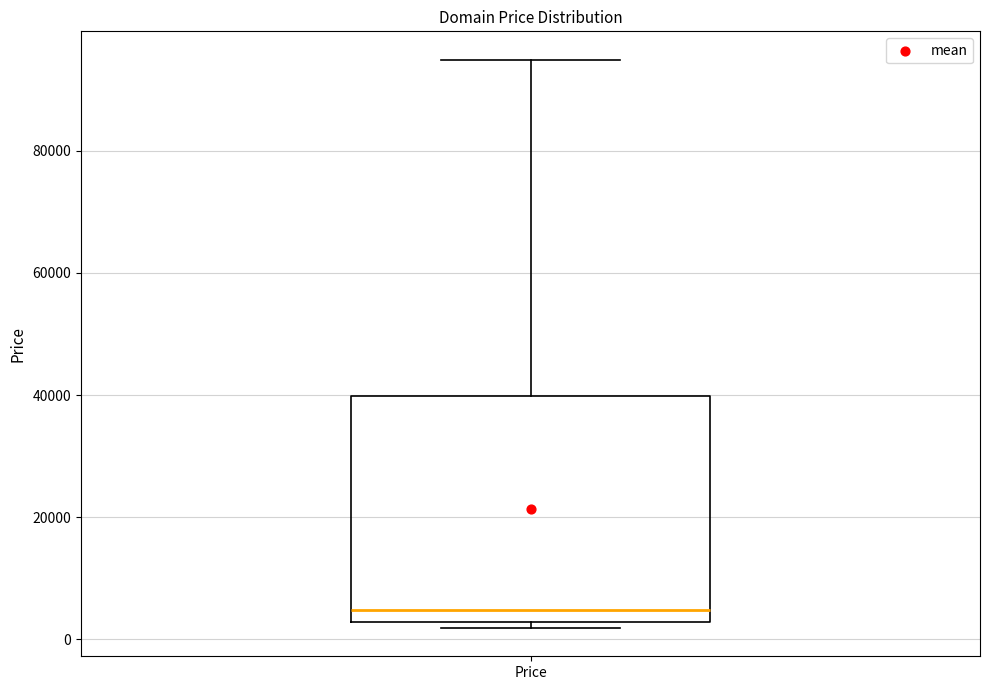

Transcribe this box plot: give where the median line is, the range the box spans, and where the two whiskers end, as read against the y-axis. The values are not printed on the chart, so give them approximately, as read against the axis.

median 4000, box 2000 to 40000, whiskers 2000 (just below the box's lower edge) to 94000